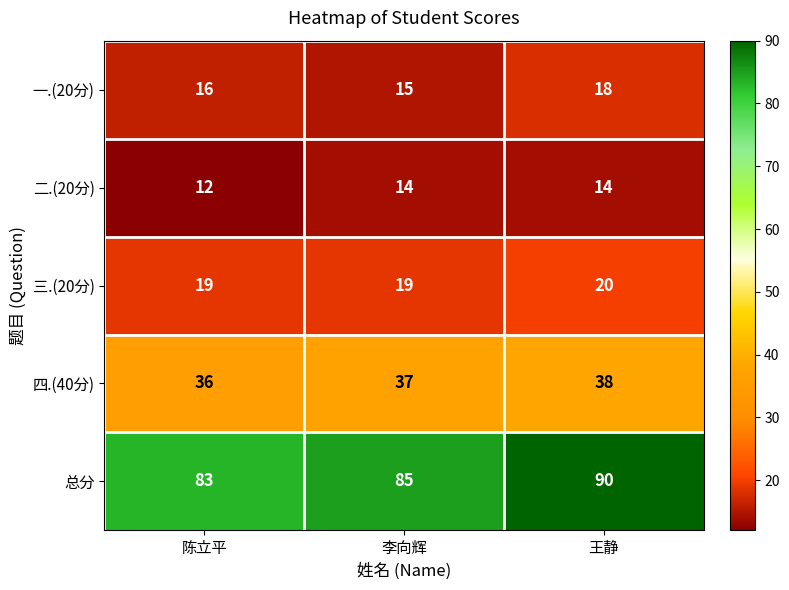

At 李向辉, list the series in order from smallest to largest.

二.(20分), 一.(20分), 三.(20分), 四.(40分), 总分